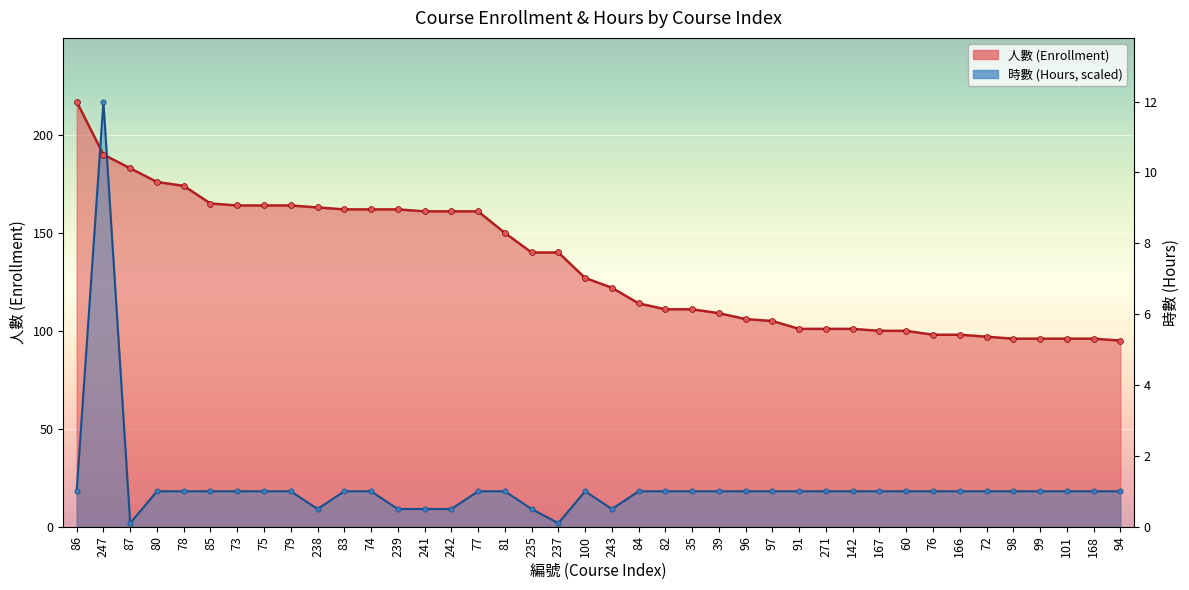

Which series reaches the minimum Y coordinate?

時數